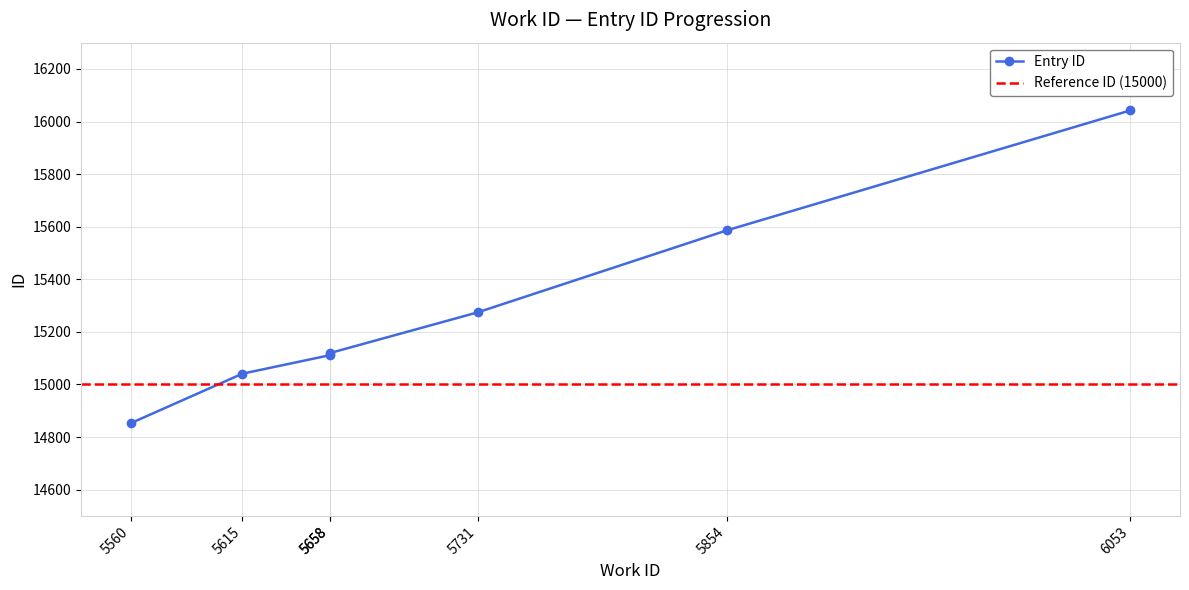

True or false: the data shows 26613 at 5658.

False